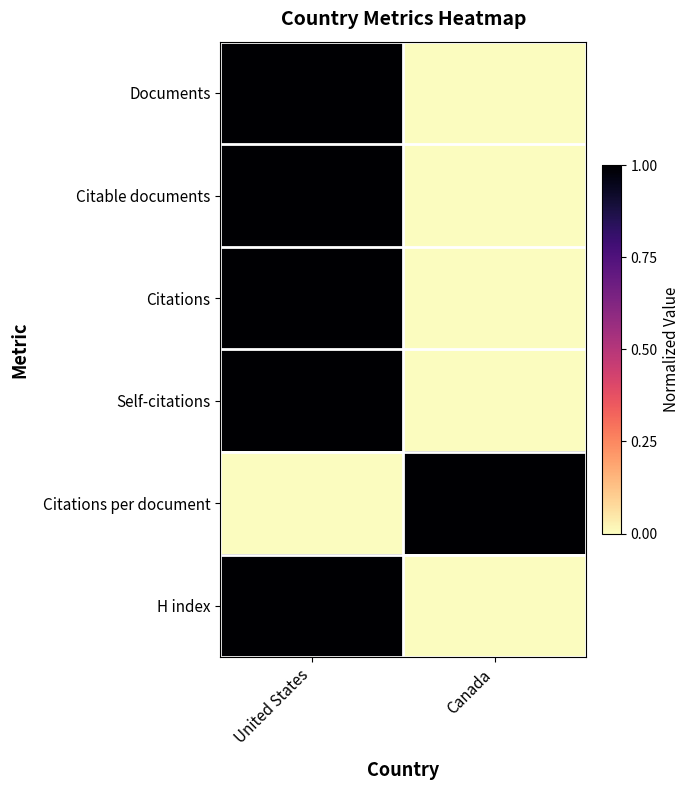

Between United States and Canada, which series saw the biggest shift?

Documents